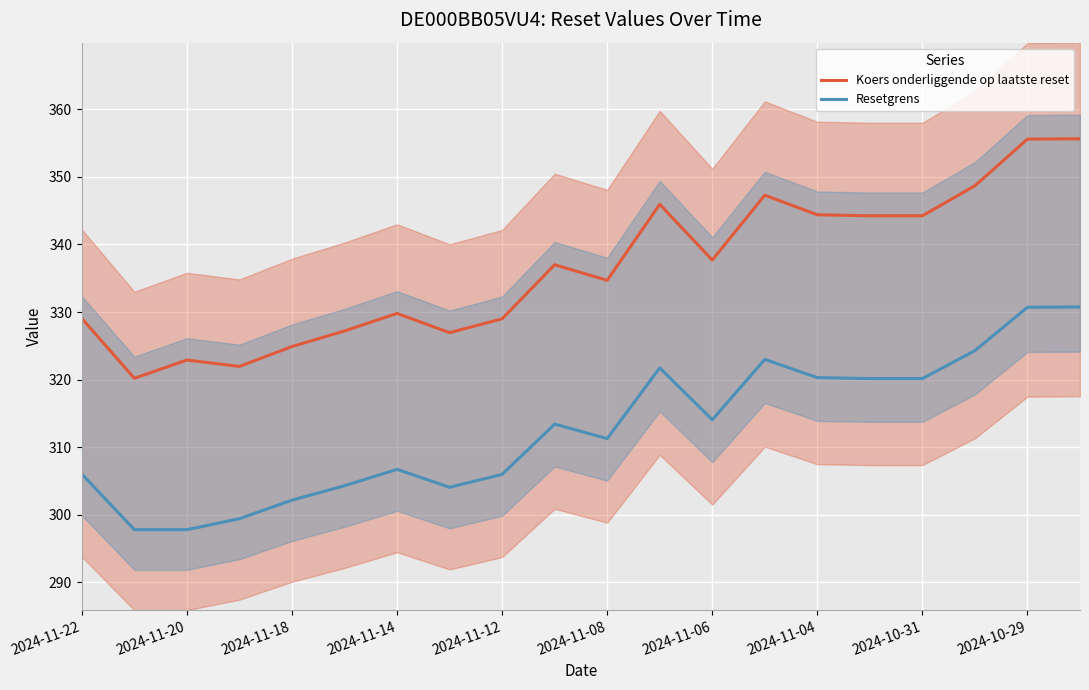

What is the minimum value for Resetgrens?

297.8